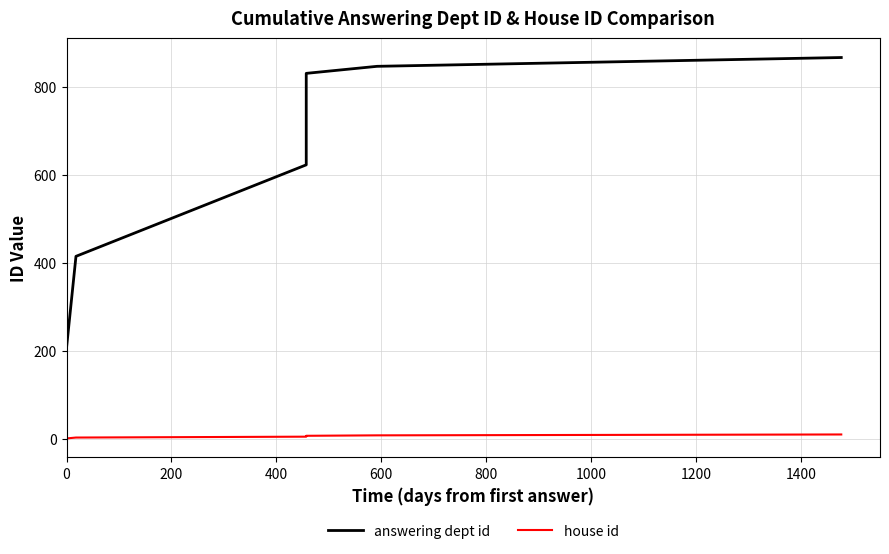

Between 600 and 0, which is larger?

600